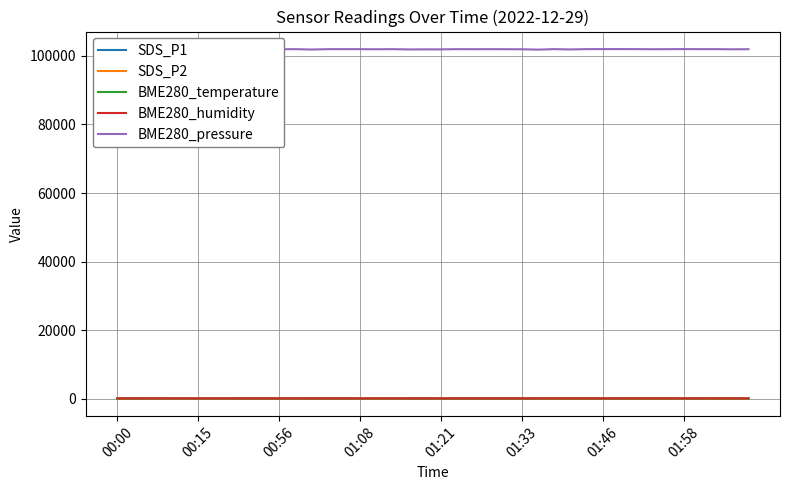

True or false: SDS_P1 and SDS_P2 intersect in this chart.

False